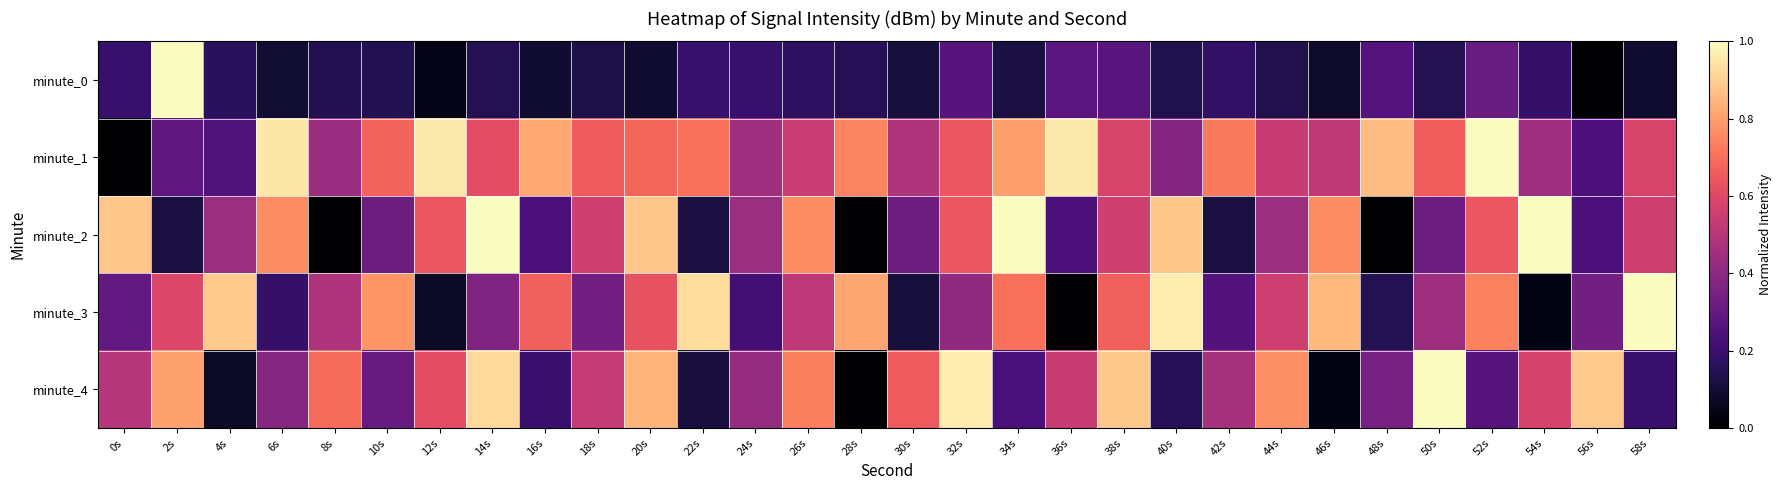

Reading right to left, what are all the values shown in this chart?

minute_0: 58s=0.1	56s=0.0	54s=0.2	52s=0.3	50s=0.1	48s=0.3	46s=0.1	44s=0.1	42s=0.2	40s=0.1	38s=0.3	36s=0.3	34s=0.1	32s=0.3	30s=0.1	28s=0.2	26s=0.2	24s=0.2	22s=0.2	20s=0.1	18s=0.1	16s=0.1	14s=0.1	12s=0.0	10s=0.1	8s=0.1	6s=0.1	4s=0.2	2s=1.0	0s=0.2
minute_1: 58s=0.6	56s=0.2	54s=0.4	52s=1.0	50s=0.7	48s=0.9	46s=0.5	44s=0.5	42s=0.7	40s=0.4	38s=0.6	36s=1.0	34s=0.8	32s=0.6	30s=0.5	28s=0.7	26s=0.5	24s=0.4	22s=0.7	20s=0.7	18s=0.7	16s=0.8	14s=0.6	12s=1.0	10s=0.7	8s=0.4	6s=0.9	4s=0.3	2s=0.3	0s=0.0
minute_2: 58s=0.6	56s=0.2	54s=1.0	52s=0.6	50s=0.3	48s=0.0	46s=0.8	44s=0.4	42s=0.1	40s=0.9	38s=0.6	36s=0.2	34s=1.0	32s=0.6	30s=0.3	28s=0.0	26s=0.8	24s=0.4	22s=0.1	20s=0.9	18s=0.6	16s=0.2	14s=1.0	12s=0.6	10s=0.3	8s=0.0	6s=0.8	4s=0.4	2s=0.1	0s=0.9
minute_3: 58s=1.0	56s=0.3	54s=0.0	52s=0.7	50s=0.4	48s=0.1	46s=0.9	44s=0.6	42s=0.3	40s=1.0	38s=0.7	36s=0.0	34s=0.7	32s=0.4	30s=0.1	28s=0.8	26s=0.5	24s=0.2	22s=0.9	20s=0.6	18s=0.3	16s=0.7	14s=0.4	12s=0.1	10s=0.8	8s=0.5	6s=0.2	4s=0.9	2s=0.6	0s=0.3
minute_4: 58s=0.2	56s=0.9	54s=0.6	52s=0.3	50s=1.0	48s=0.3	46s=0.0	44s=0.8	42s=0.5	40s=0.2	38s=0.9	36s=0.5	34s=0.2	32s=1.0	30s=0.7	28s=0.0	26s=0.7	24s=0.4	22s=0.1	20s=0.8	18s=0.5	16s=0.2	14s=0.9	12s=0.6	10s=0.3	8s=0.7	6s=0.4	4s=0.1	2s=0.8	0s=0.5